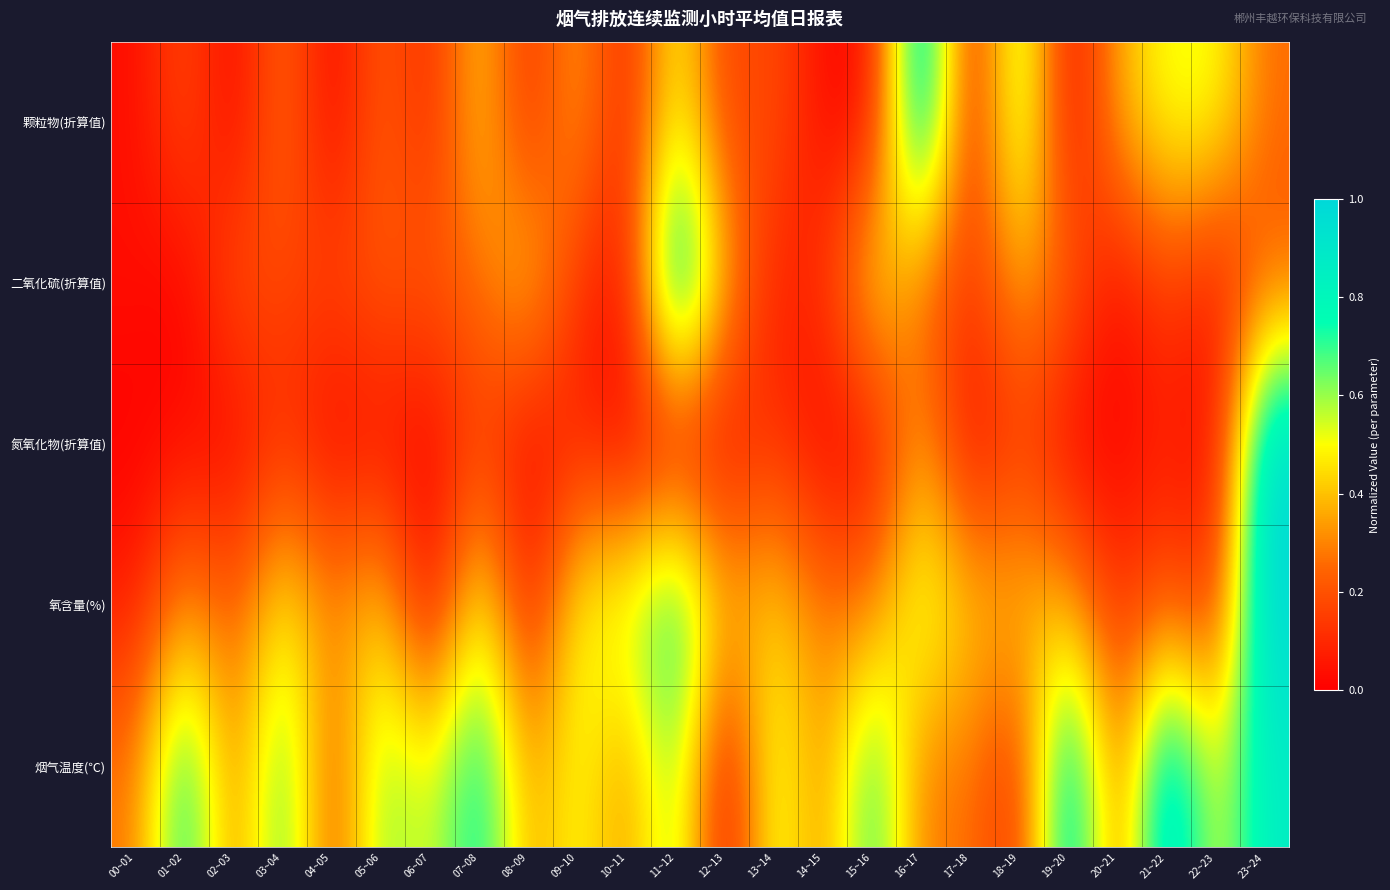

Rank the series at 12~13 from highest to lowest value.

氧含量(%), 二氧化硫(折算值), 颗粒物(折算值), 氮氧化物(折算值), 烟气温度(℃)